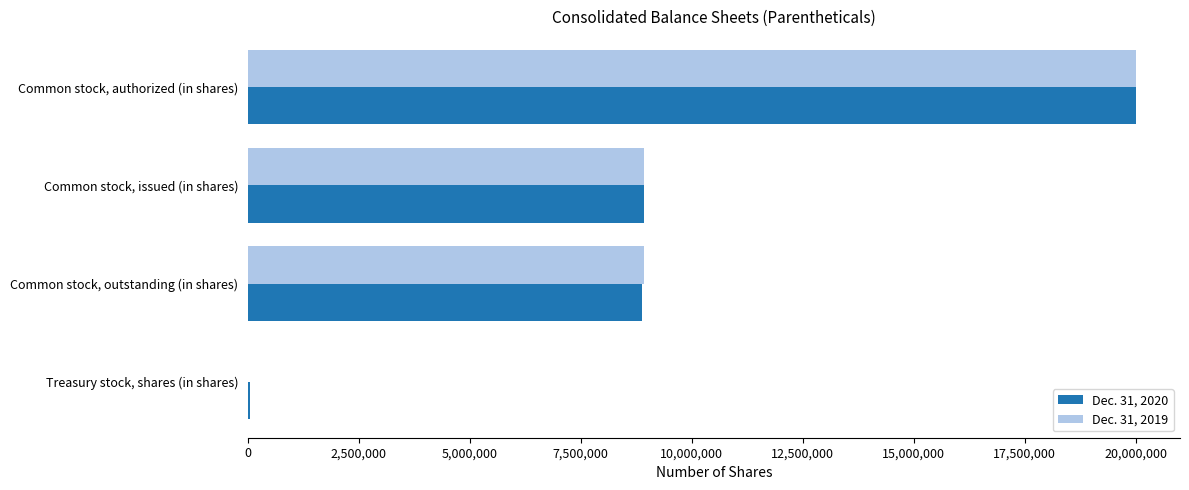

Is the value of Dec. 31, 2019 at Treasury stock, shares (in shares) greater than the value of Dec. 31, 2020 at Common stock, outstanding (in shares)?

No